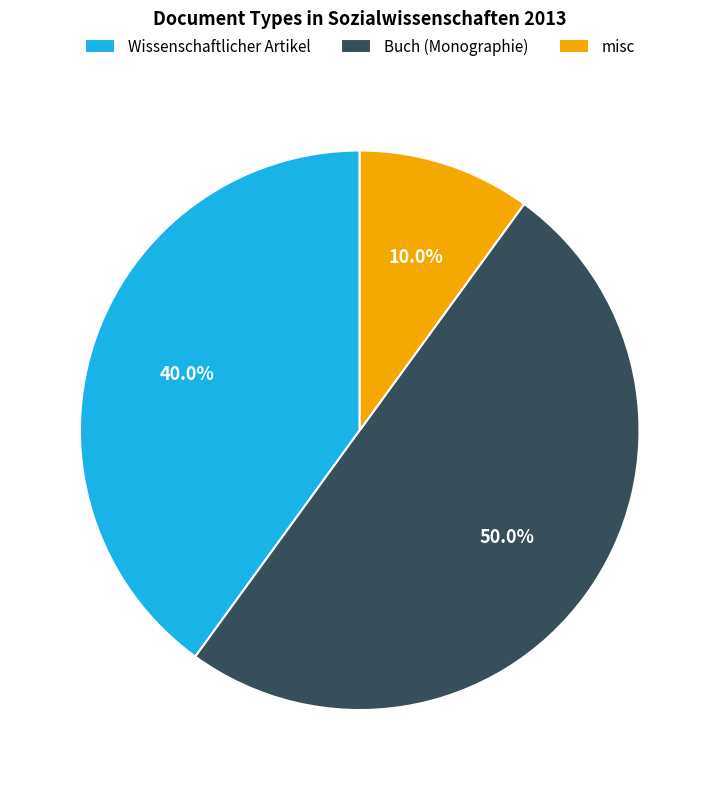

To the nearest percent, what is the difference between the largest and smallest slice percentages?

40%